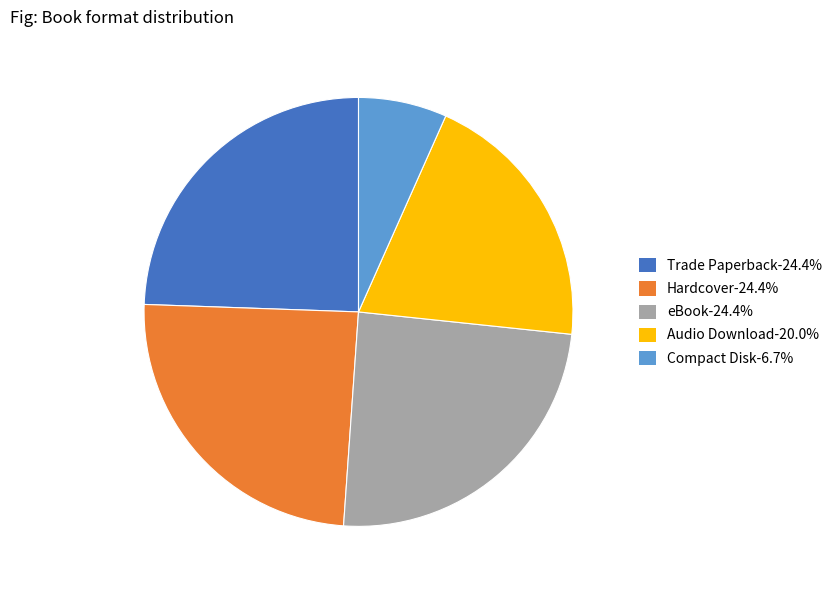

Approximately how many times larger is the value at Hardcover-24.4% compared to eBook-24.4%?

1.0